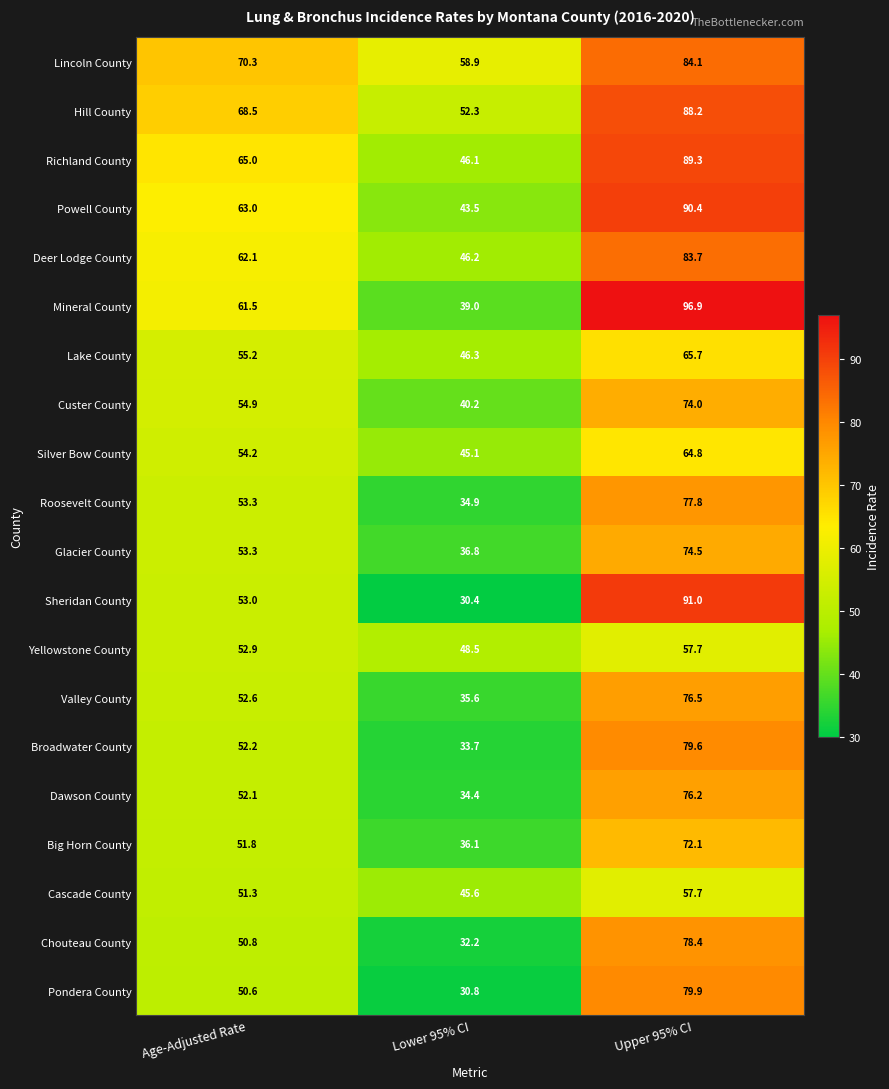

Which series has the largest total across all categories?

Lincoln County